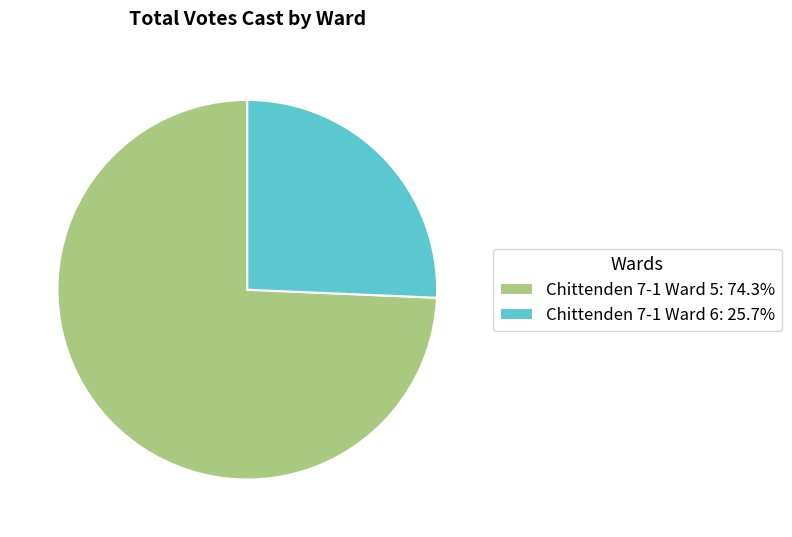

Which slice is the smallest?

Chittenden 7-1 Ward 6